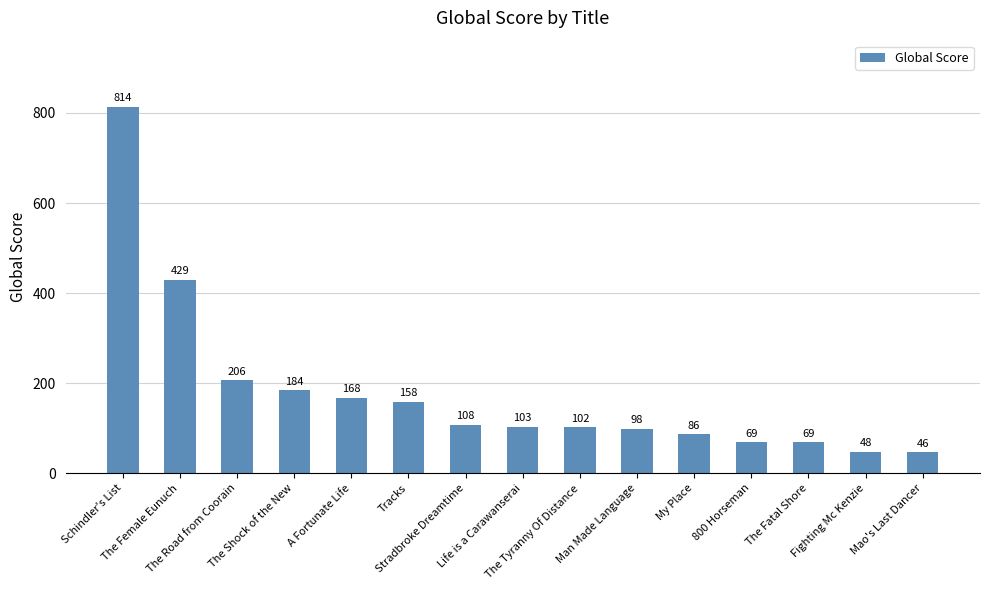

What is the value of the 2nd bar from the left?

429